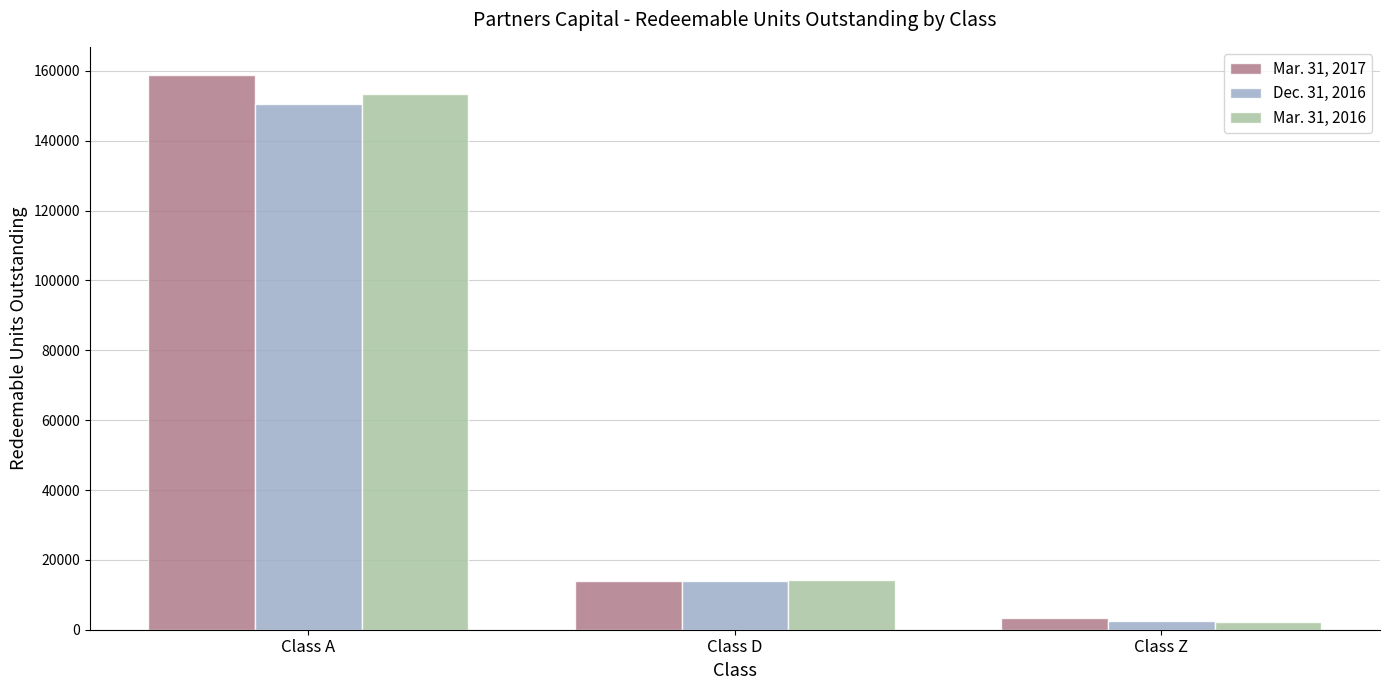

What is the sum of all Mar. 31, 2017 values?

176288.6